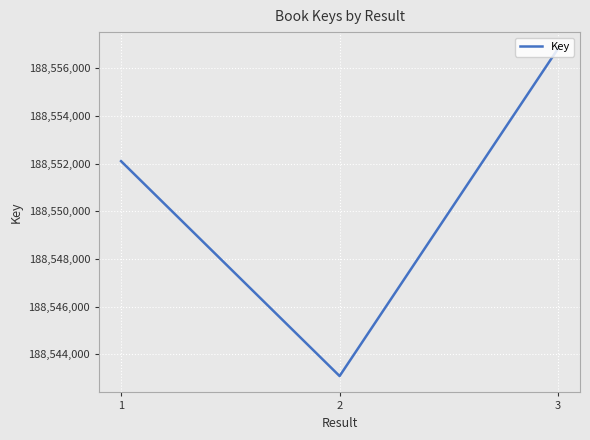

List the labels in order of value, largest first.

3, 1, 2